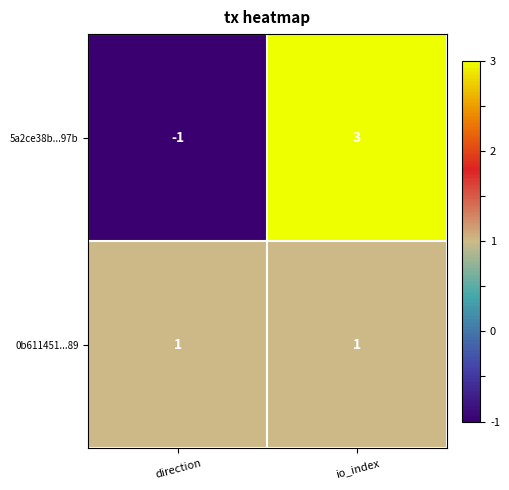

Which series has the largest range (max minus min)?

5a2ce38b...97b